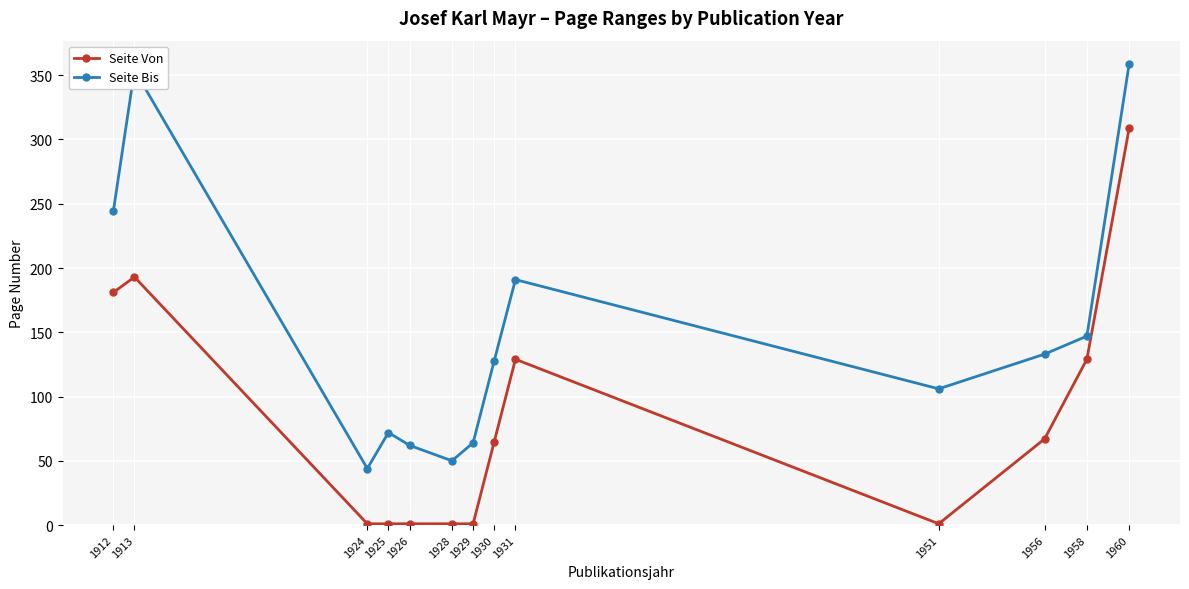

Where does the Seite Bis series first go above 128?

1912